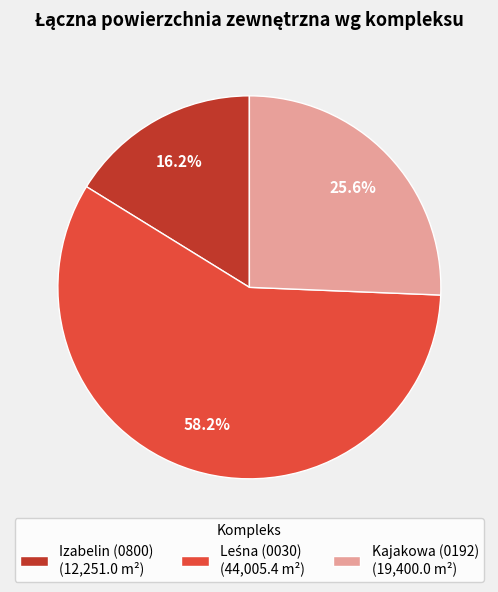

Which has a higher value, Kajakowa (0192) (19,400.0 m²) or Izabelin (0800) (12,251.0 m²)?

Kajakowa (0192) (19,400.0 m²)